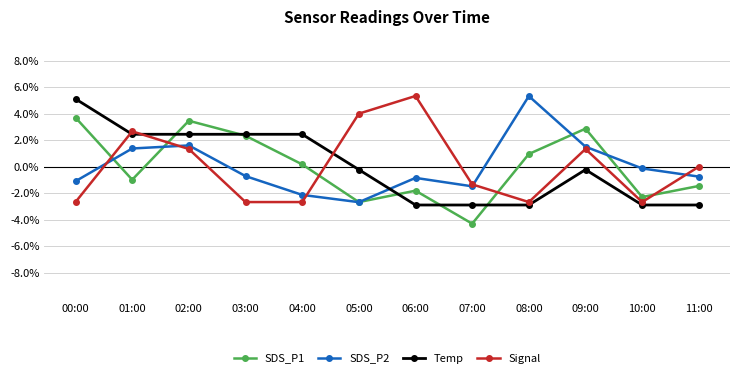

The SDS_P1 series shows -1.5 at 11:00. True or false?

True